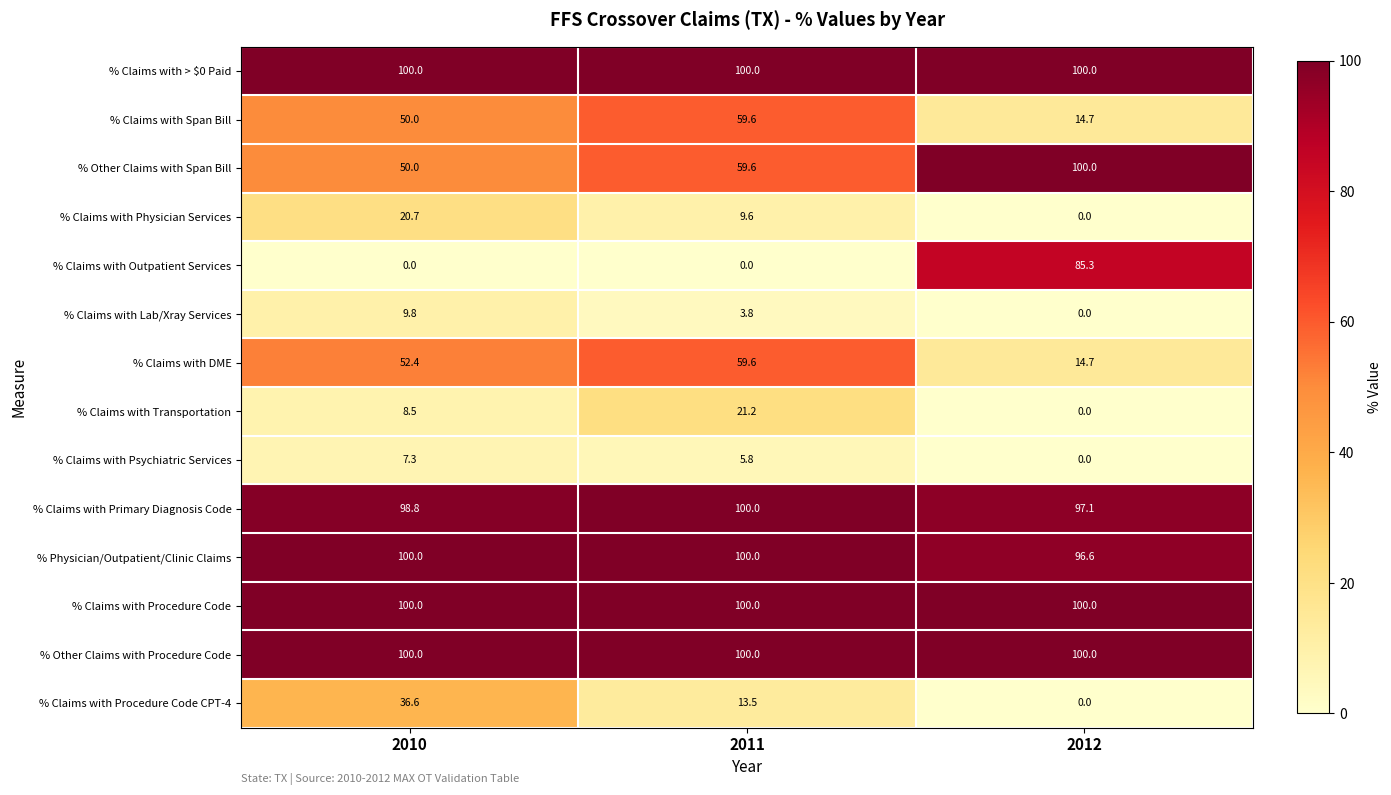

What is the sum of the % Claims with Outpatient Services values at 2012 and 2011?

85.3